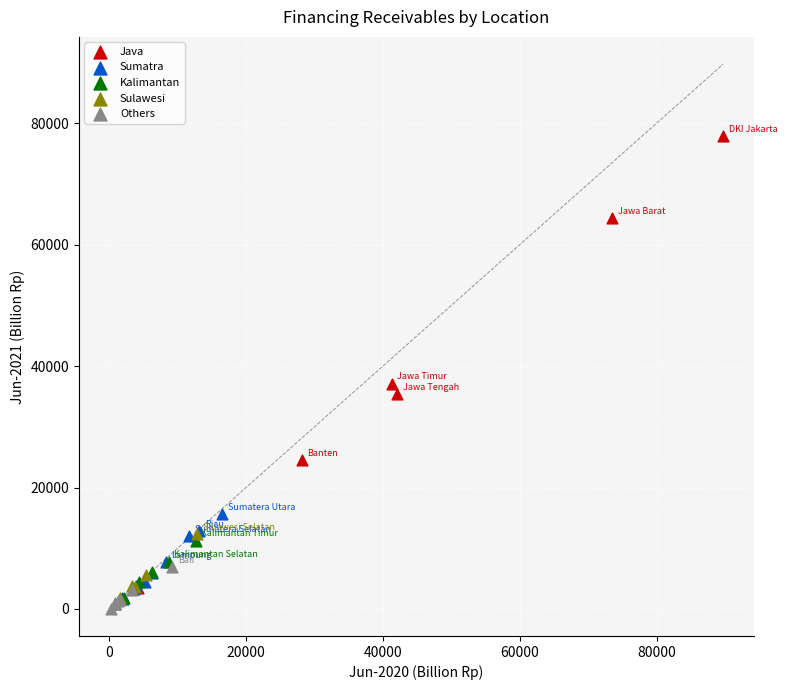

Which series contains the highest Y value?

Java